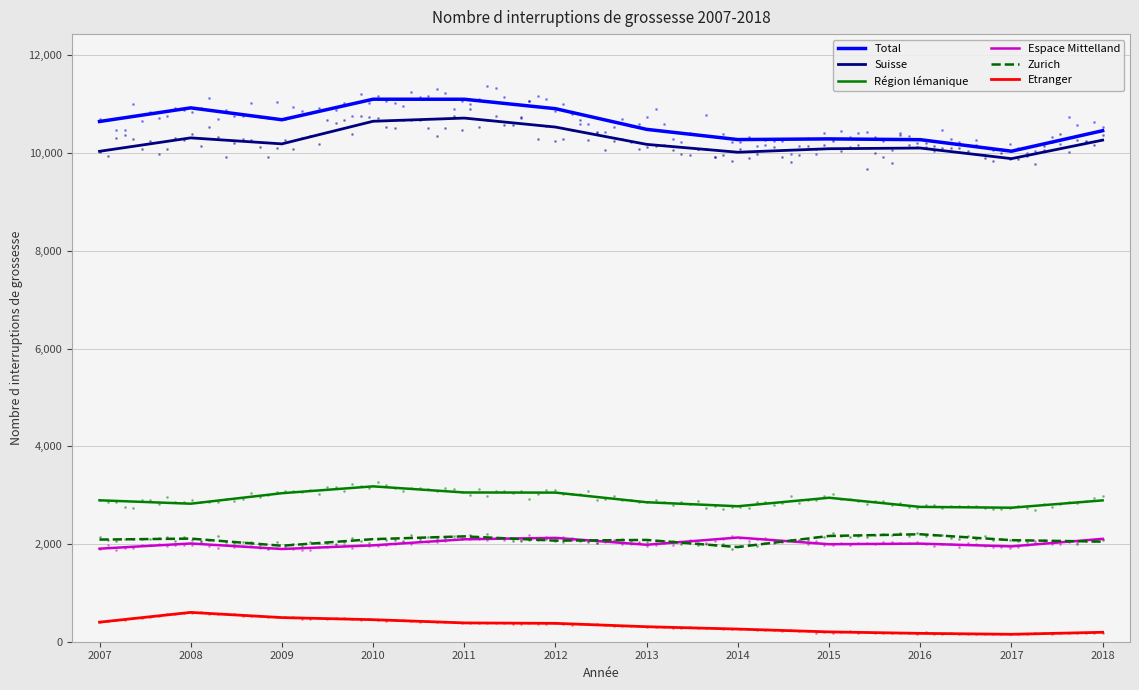

What is the total value across all series at 2012?

29058